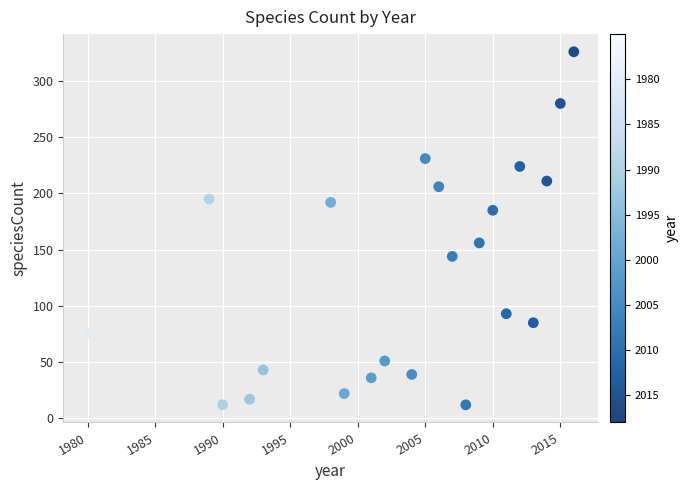

What is the range of X values (max minus min)?

36